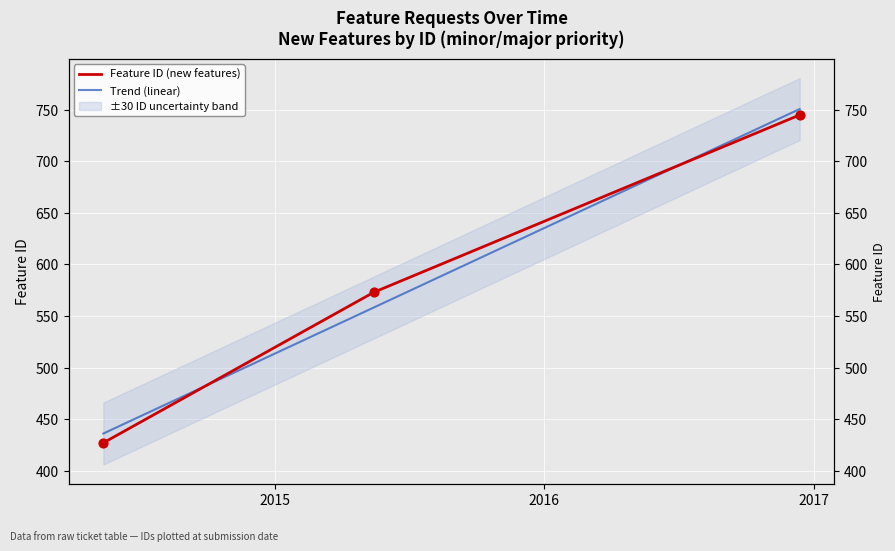

What is the ratio of the value at 2014-05-13 to the value at 2016-12-13?

0.6